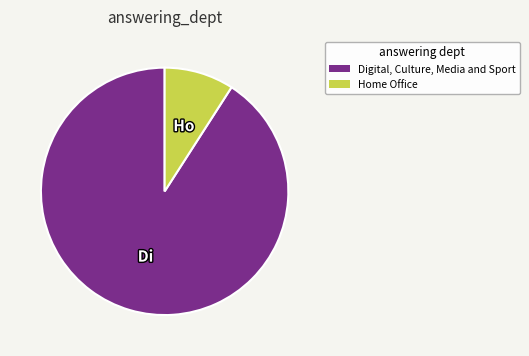

What is the largest slice in the pie chart?

Digital, Culture, Media and Sport